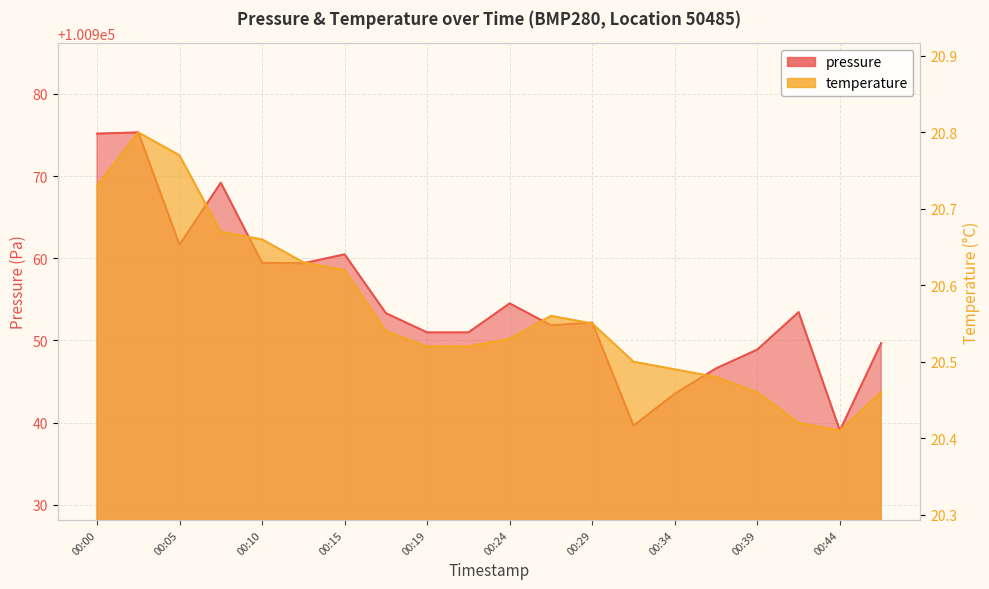

What is the value of the pressure point at the 6th from the left?

100959.4